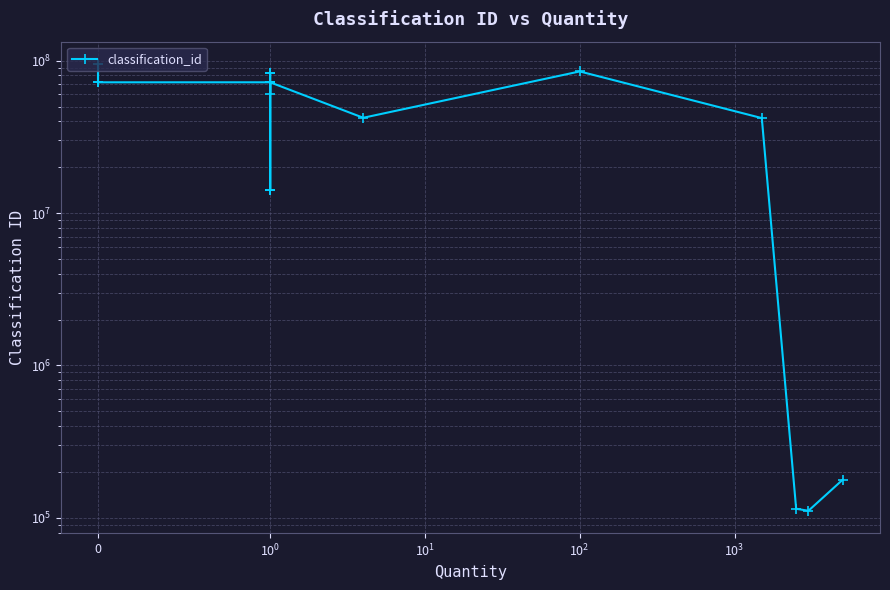

At which category does the data reach its first local peak?

$\mathdefault{10^{0}}$